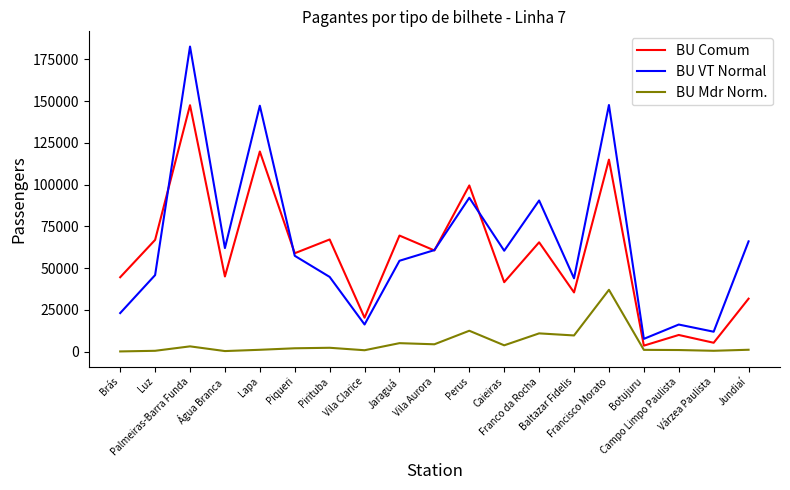

At which category does BU VT Normal reach its first local valley?

Água Branca